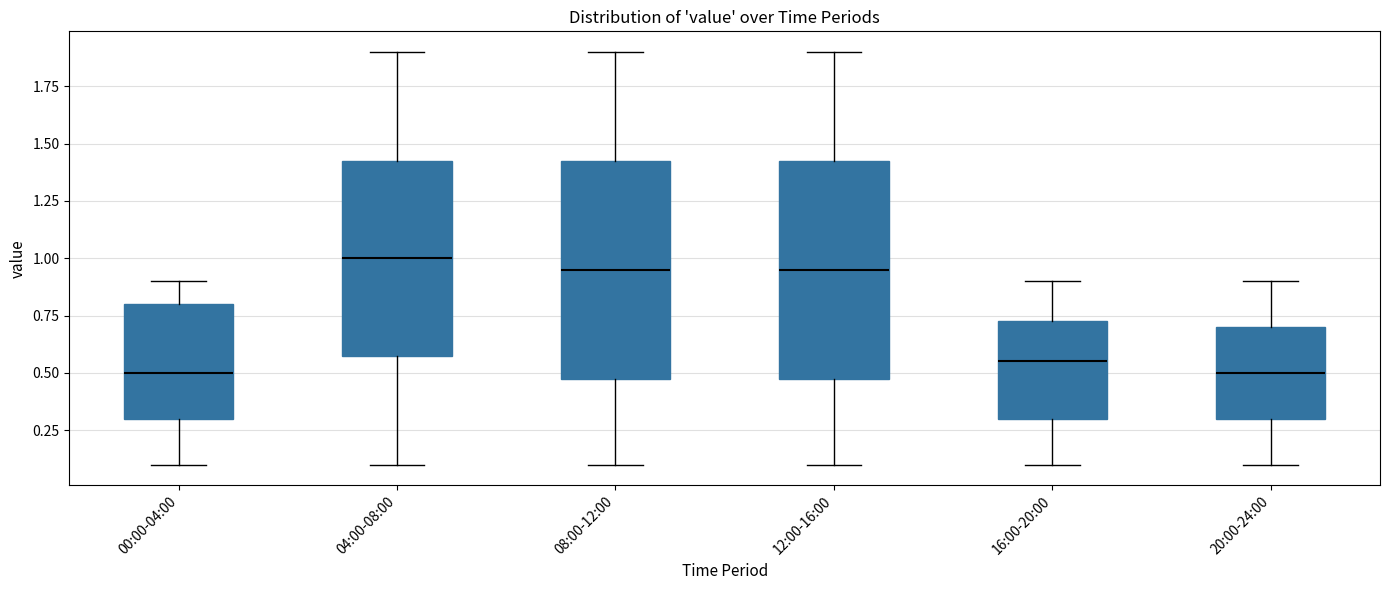

Reading left to right, read every box against the y-axis: the position of its median line, the range the box covers, and the ends of its whiskers. The values are not printed on the chart, so give them approximately, as read against the axis.

00:00-04:00: median 0.50, box 0.30 to 0.80, whiskers 0.10 to 0.90
04:00-08:00: median 1.00, box 0.60 to 1.45, whiskers 0.10 to 1.90
08:00-12:00: median 0.95, box 0.50 to 1.45, whiskers 0.10 to 1.90
12:00-16:00: median 0.95, box 0.50 to 1.45, whiskers 0.10 to 1.90
16:00-20:00: median 0.55, box 0.30 to 0.75, whiskers 0.10 to 0.90
20:00-24:00: median 0.50, box 0.30 to 0.70, whiskers 0.10 to 0.90